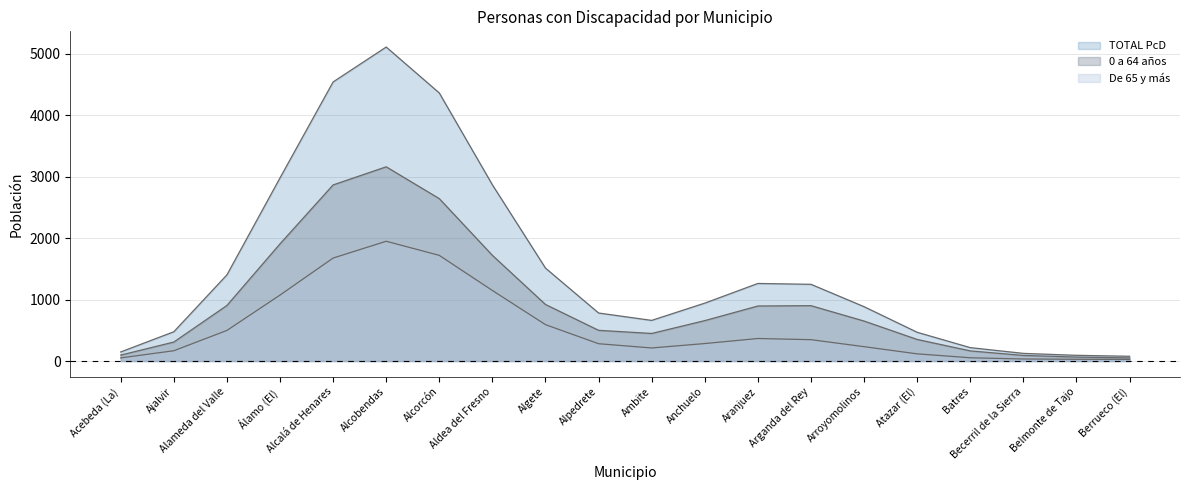

Which series has the largest range (max minus min)?

TOTAL PcD